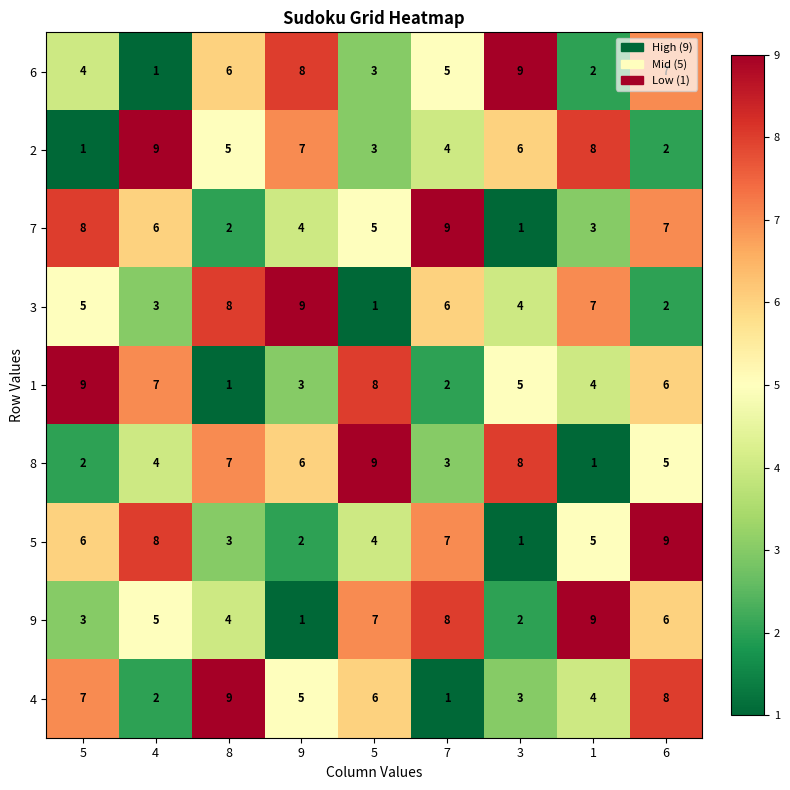

What is the spread (max minus min) of values at 3?

8